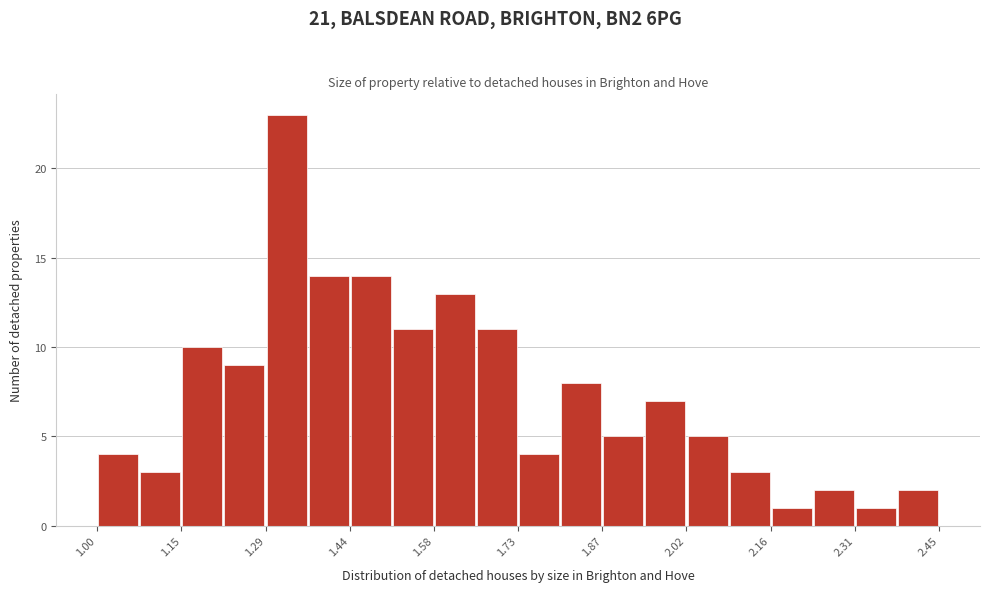

Read against the x-axis, roughly where is the centre of the tallest bar?

1.32